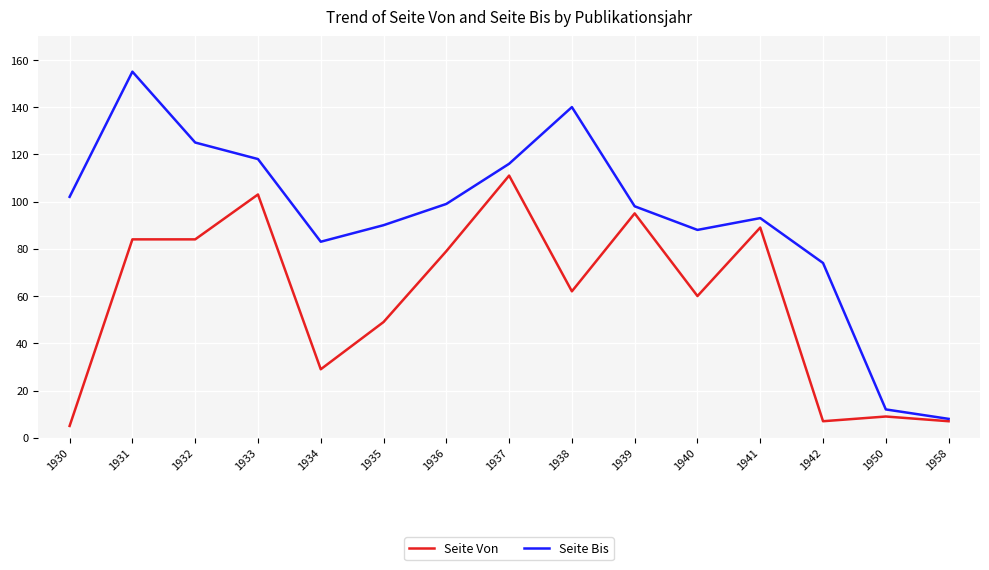

What is the difference between the Seite Von values at 1950 and 1940?

51